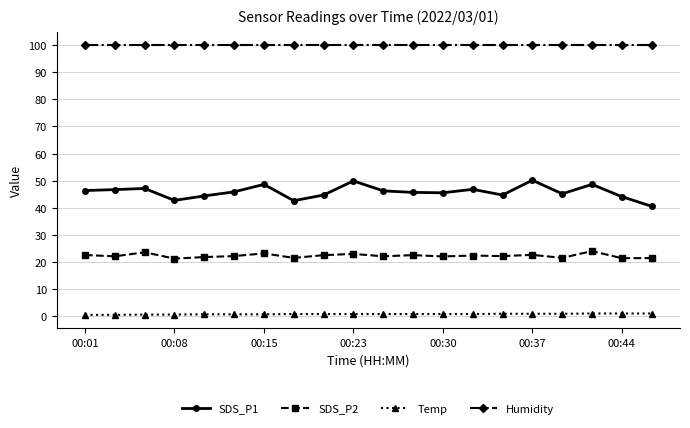

True or false: SDS_P1 has more than 1 interior local peaks.

True